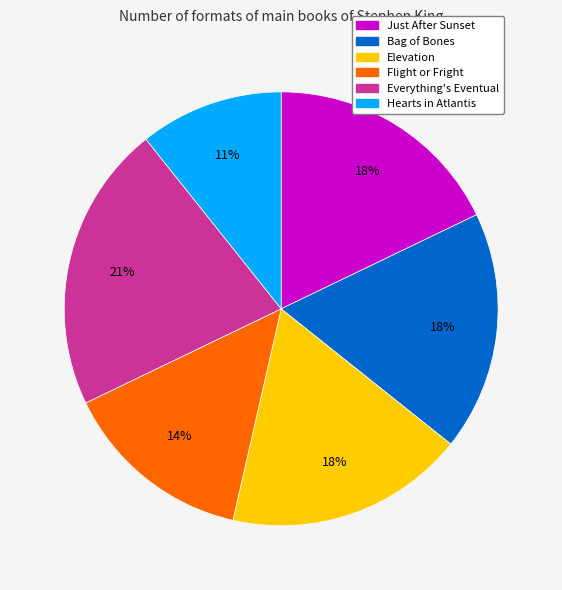

Is it true that Everything's Eventual is 21% of the pie?

True